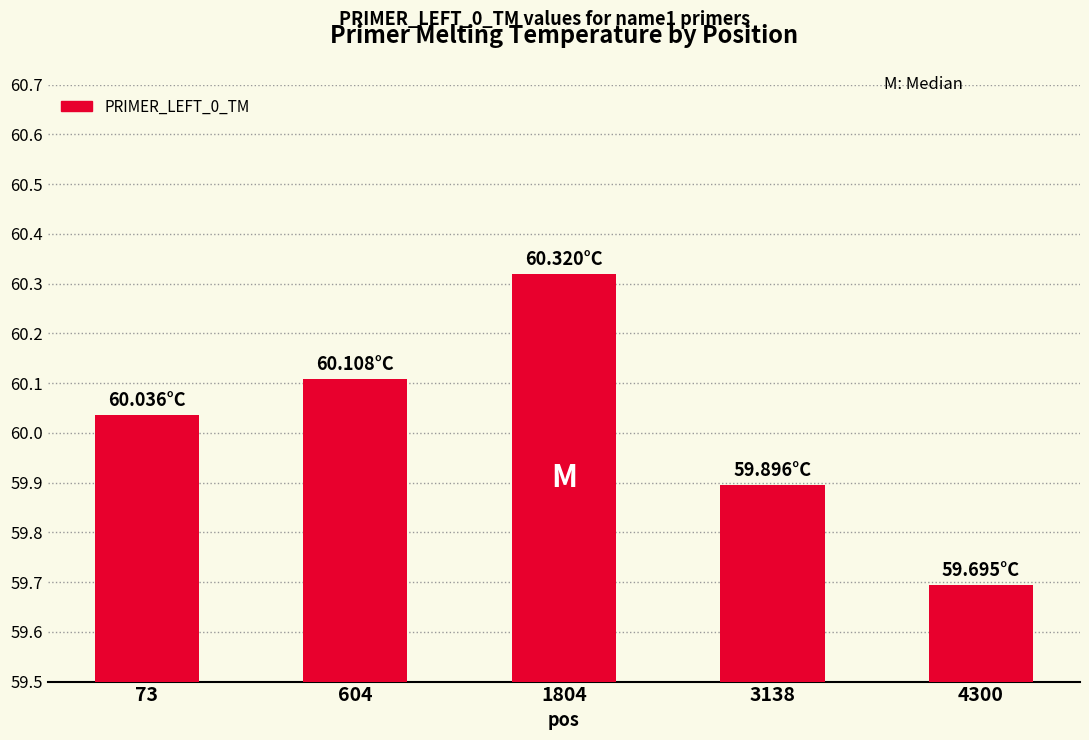

Are the bars horizontal?

No